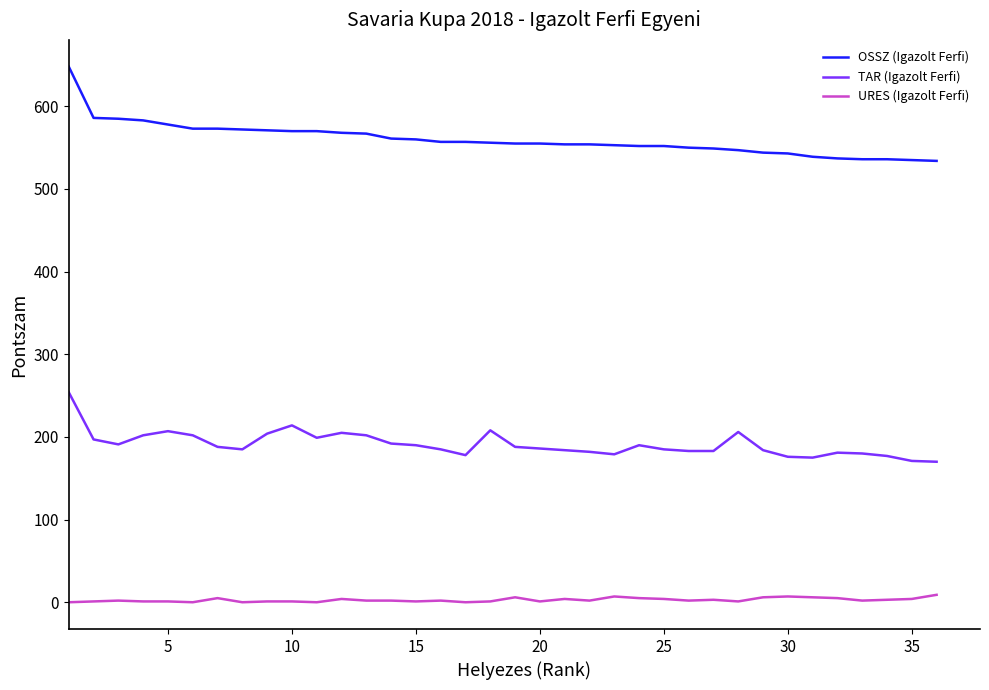

What is the lowest value of the OSSZ (Igazolt Ferfi) series?

534